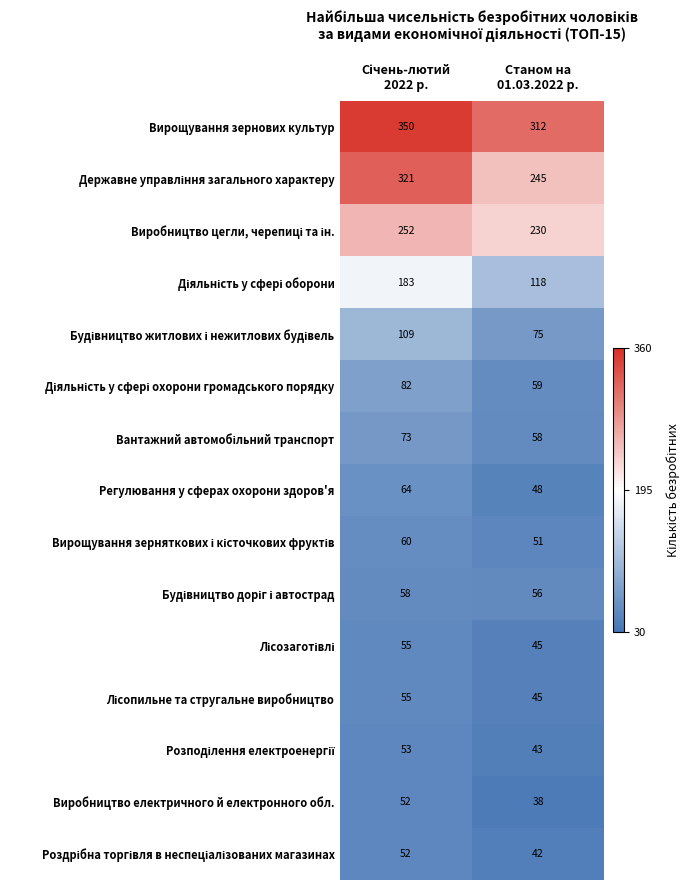

Which series has the largest total across all categories?

Вирощування зернових культур